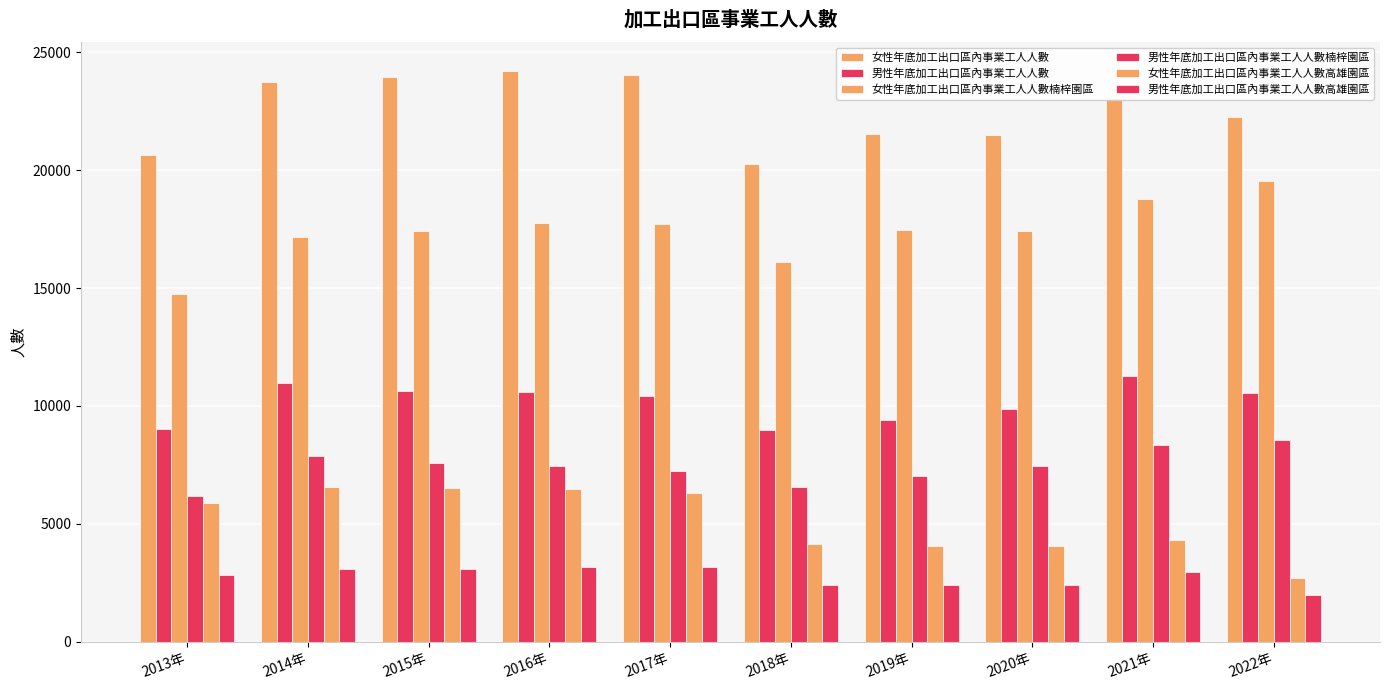

How many bars are there in total?

60